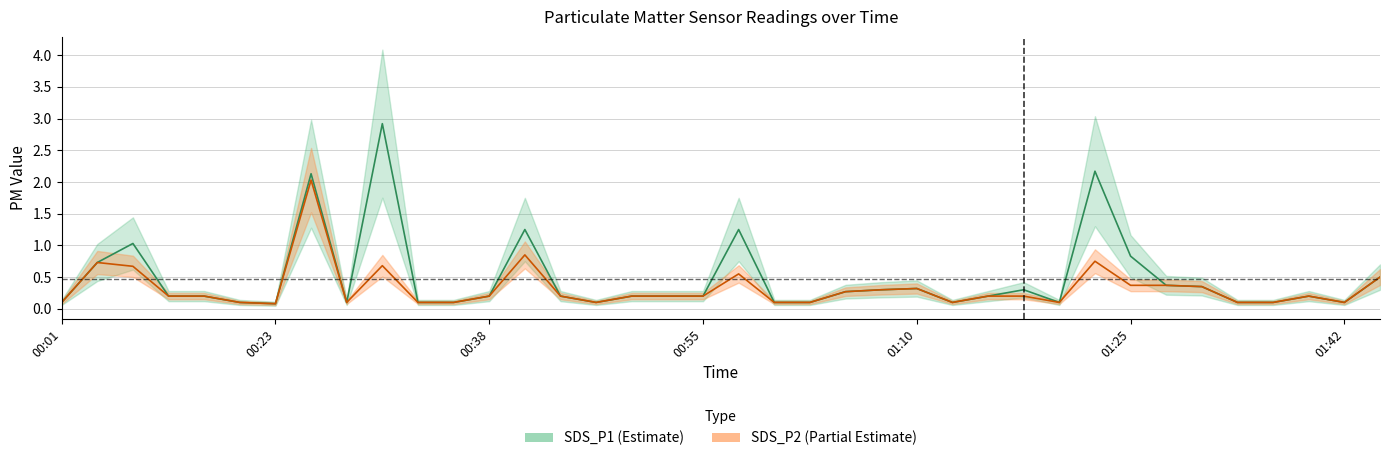

What is the highest value of the SDS_P2 series?

2.0